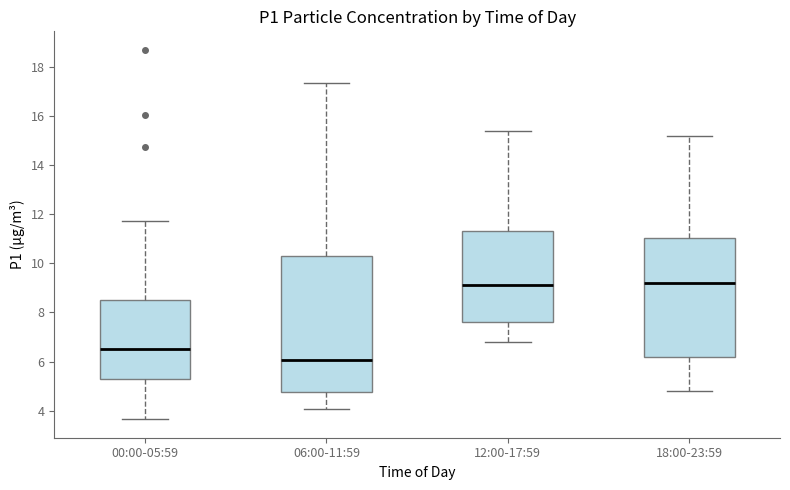

Which box's median line is the lowest?

06:00-11:59